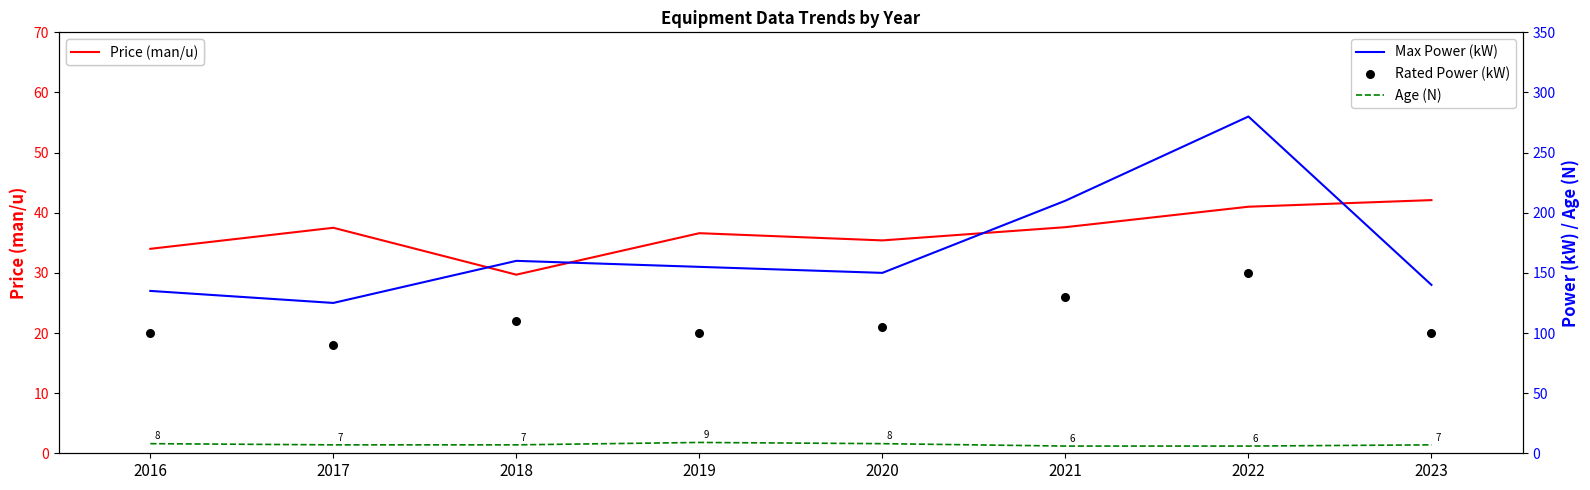

Which series reaches the maximum Y coordinate?

Max Power (kW)